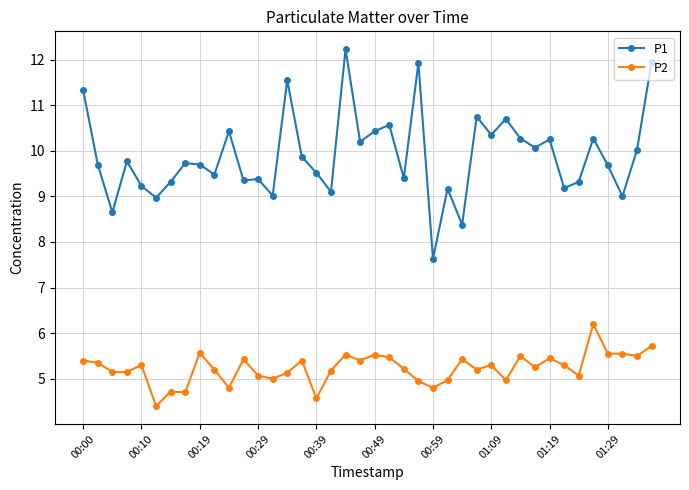

What is the average value of the P2 series?

5.2